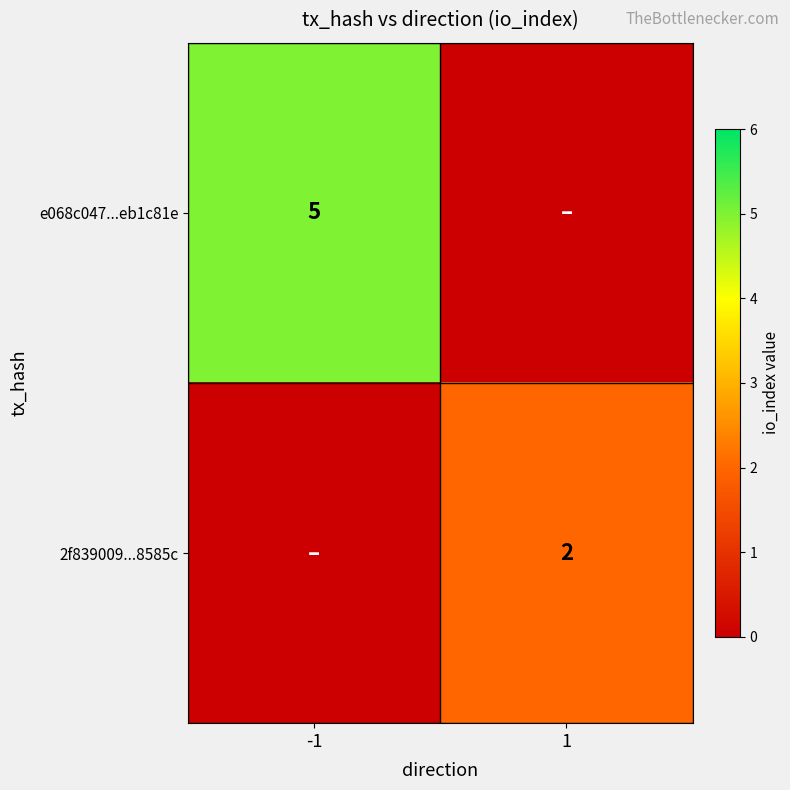

How many distinct data groups are displayed?

2